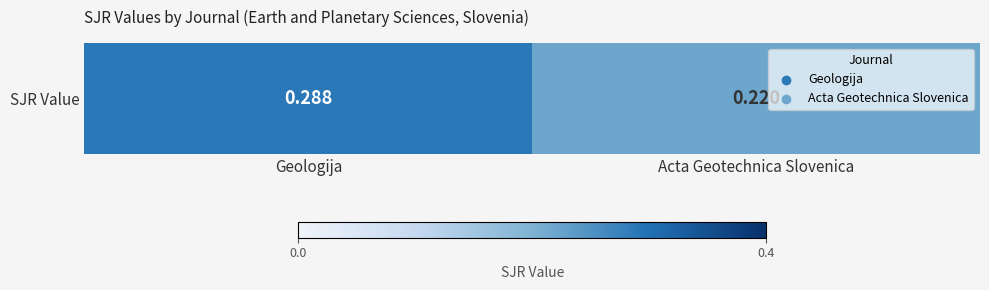

What is the change in value from Geologija to Acta Geotechnica Slovenica?

-0.1